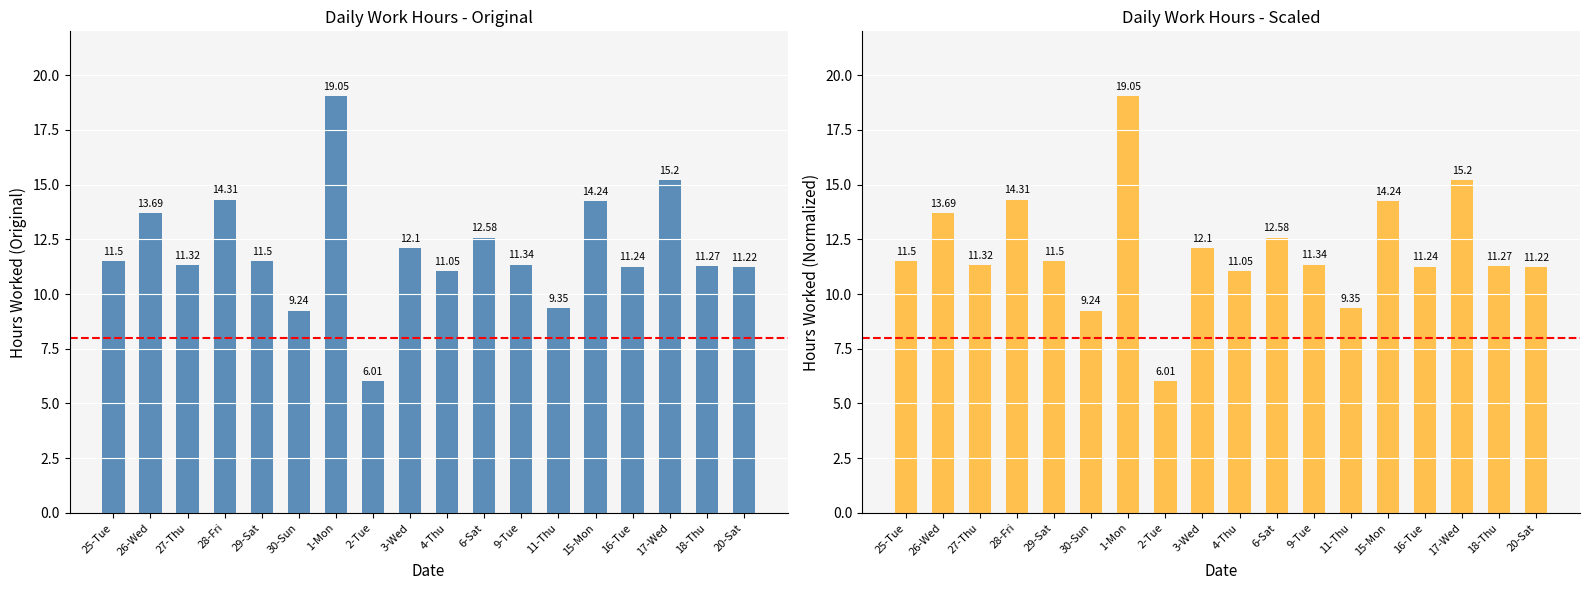

List the labels in order of value, largest first.

1-Mon, 17-Wed, 28-Fri, 15-Mon, 26-Wed, 6-Sat, 3-Wed, 25-Tue, 29-Sat, 9-Tue, 27-Thu, 18-Thu, 16-Tue, 20-Sat, 4-Thu, 11-Thu, 30-Sun, 2-Tue